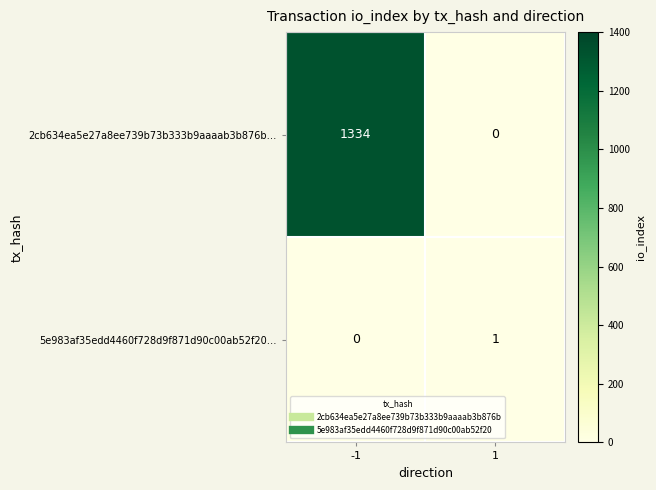

How many distinct data groups are displayed?

2